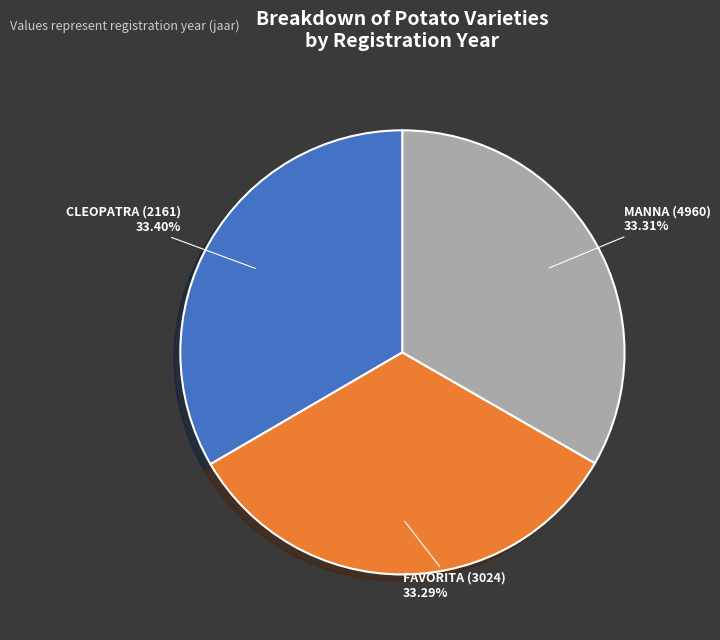

To the nearest percent, what is the average slice percentage?

33%